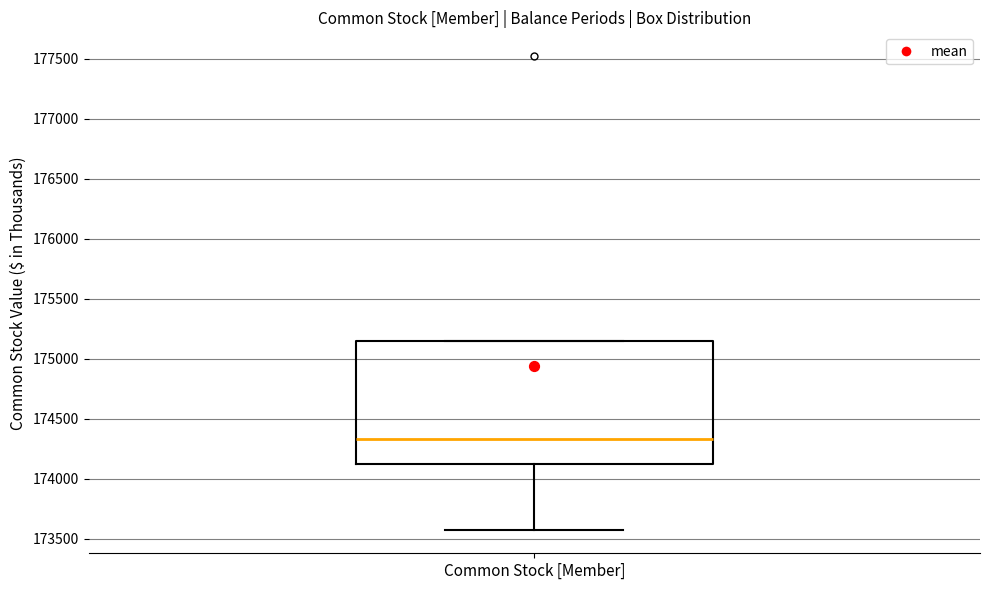

Transcribe this box plot: give where the median line is, the range the box spans, and where the two whiskers end, as read against the y-axis. The values are not printed on the chart, so give them approximately, as read against the axis.

median 174350, box 174100 to 175150, whiskers 173600 to 175150